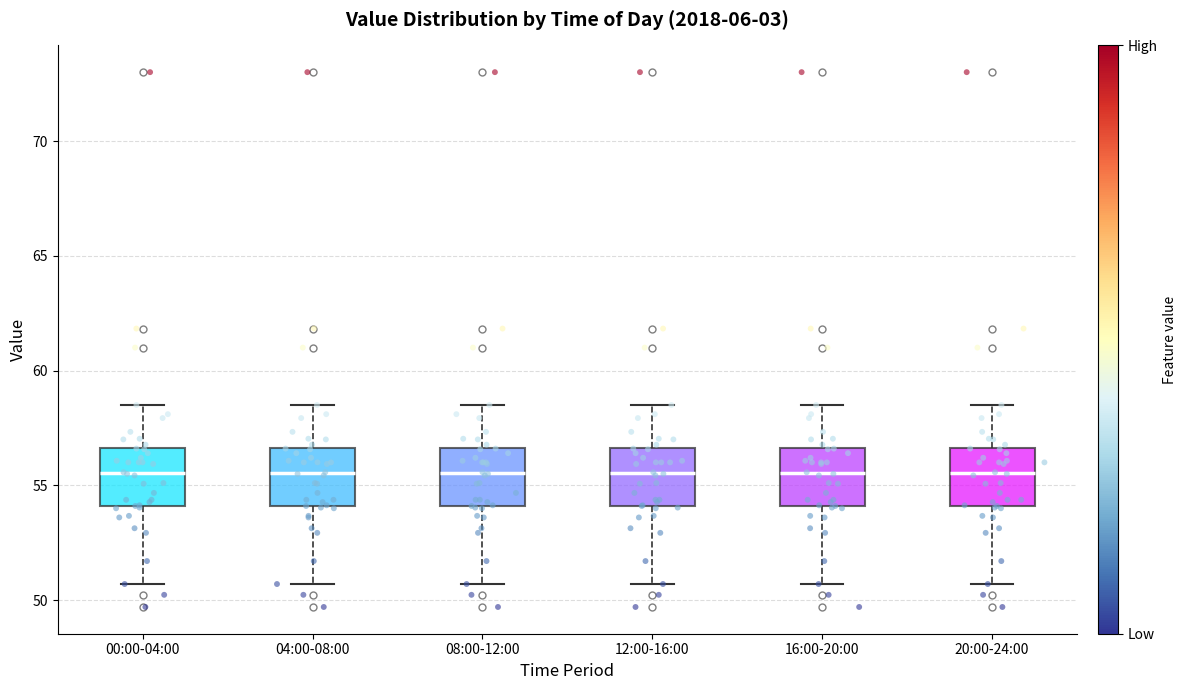

Reading left to right, read every box against the y-axis: the position of its median line, the range the box covers, and the ends of its whiskers. The values are not printed on the chart, so give them approximately, as read against the axis.

00:00-04:00: median 55.5, box 54.0 to 56.5, whiskers 50.5 to 58.5
04:00-08:00: median 55.5, box 54.0 to 56.5, whiskers 50.5 to 58.5
08:00-12:00: median 55.5, box 54.0 to 56.5, whiskers 50.5 to 58.5
12:00-16:00: median 55.5, box 54.0 to 56.5, whiskers 50.5 to 58.5
16:00-20:00: median 55.5, box 54.0 to 56.5, whiskers 50.5 to 58.5
20:00-24:00: median 55.5, box 54.0 to 56.5, whiskers 50.5 to 58.5